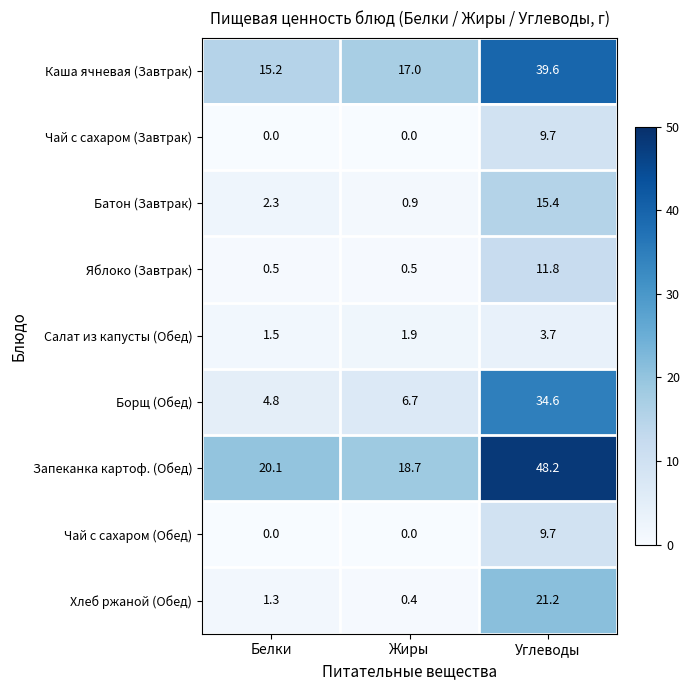

Reading right to left, transcribe all the data shown in this chart.

Каша ячневая (Завтрак): Углеводы=39.6	Жиры=17.0	Белки=15.2
Чай с сахаром (Завтрак): Углеводы=9.7	Жиры=0.0	Белки=0.0
Батон (Завтрак): Углеводы=15.4	Жиры=0.9	Белки=2.3
Яблоко (Завтрак): Углеводы=11.8	Жиры=0.5	Белки=0.5
Салат из капусты (Обед): Углеводы=3.7	Жиры=1.9	Белки=1.5
Борщ (Обед): Углеводы=34.6	Жиры=6.7	Белки=4.8
Запеканка картоф. (Обед): Углеводы=48.2	Жиры=18.7	Белки=20.1
Чай с сахаром (Обед): Углеводы=9.7	Жиры=0.0	Белки=0.0
Хлеб ржаной (Обед): Углеводы=21.2	Жиры=0.4	Белки=1.3